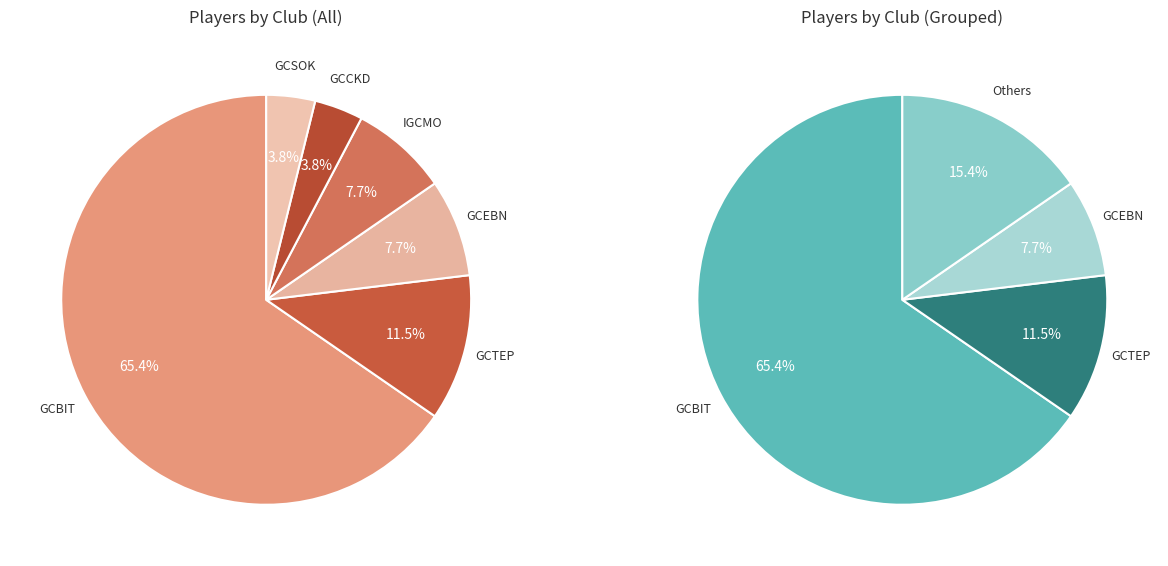

Is there any slice that represents more than half of the pie?

Yes